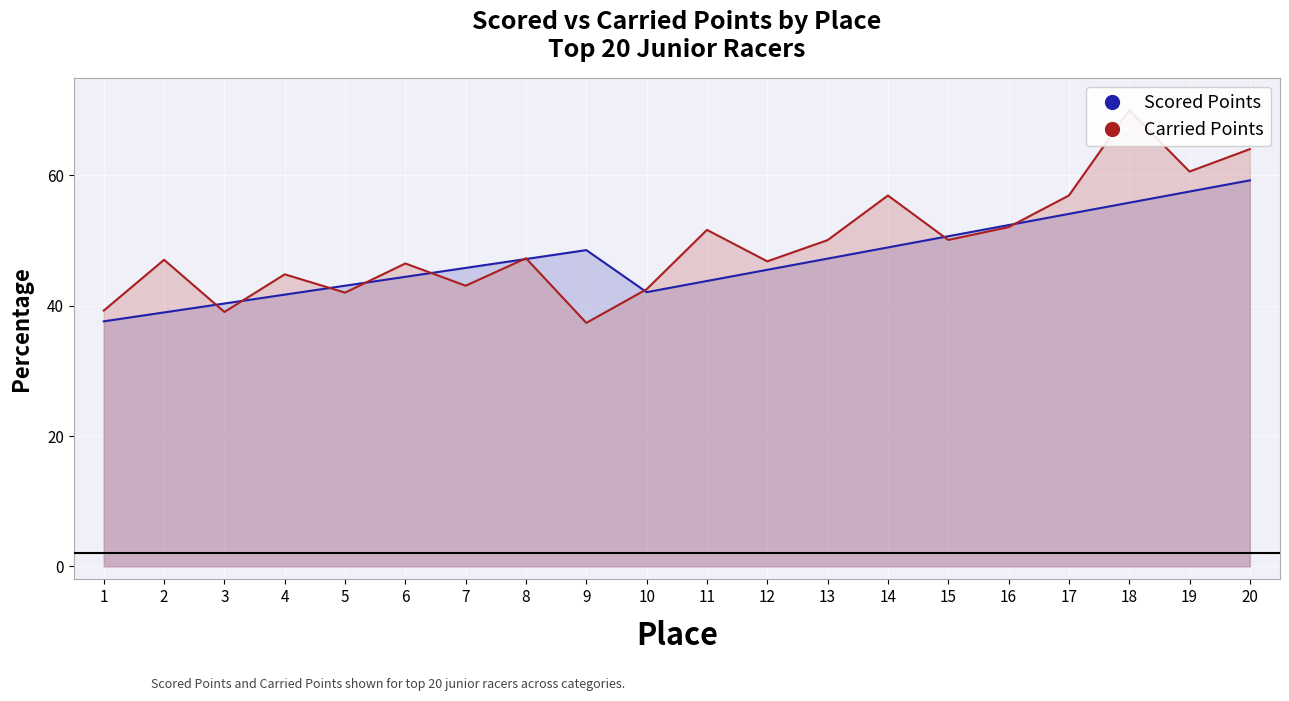

Where do Carried Points and Scored Points first cross each other?

2 and 3